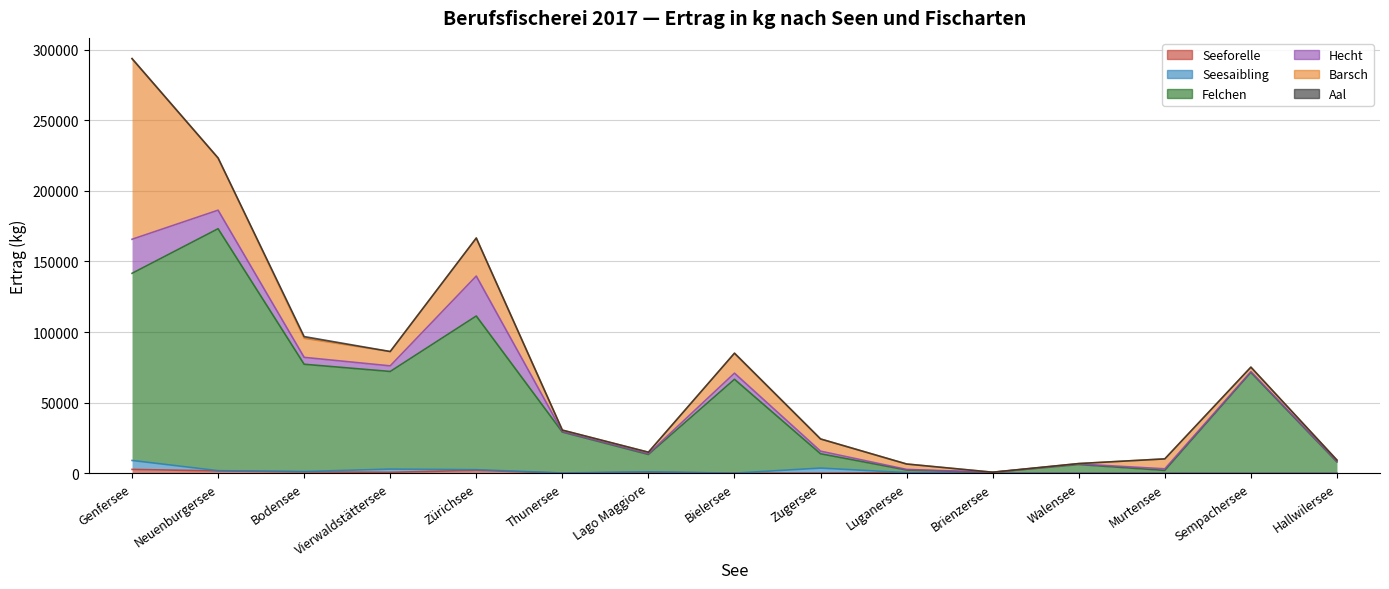

The value of Barsch at Genfersee is 127865. True or false?

True